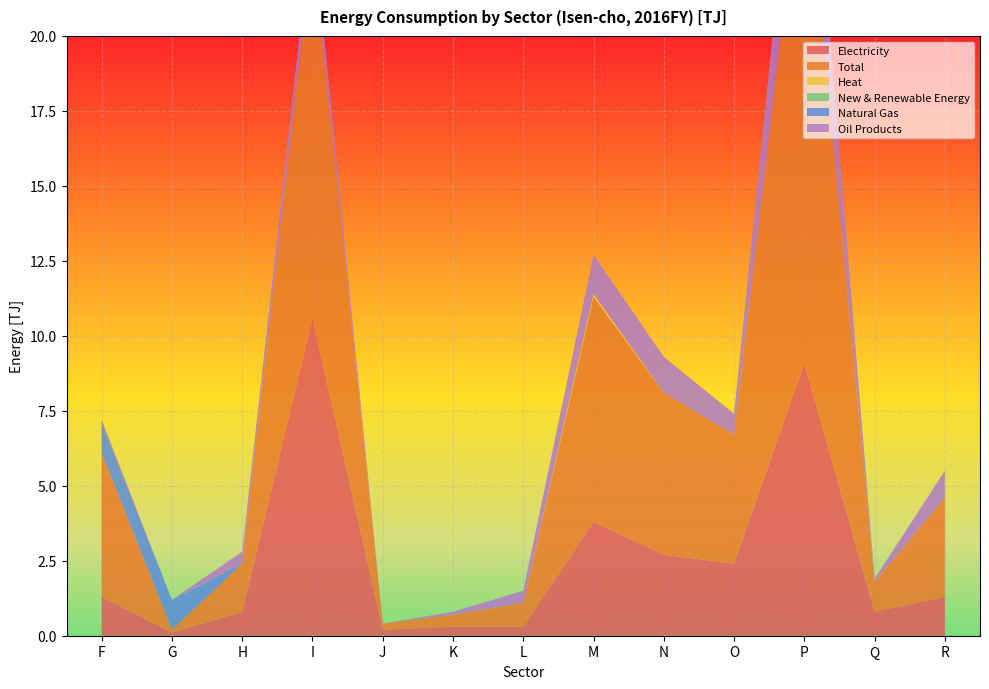

Reading left to right, what are all the values shown in this chart?

Electricity: F=1.3	G=0.1	H=0.8	I=10.6	J=0.2	K=0.3	L=0.3	M=3.8	N=2.7	O=2.4	P=9.1	Q=0.8	R=1.3
Total: F=4.8	G=0.1	H=1.6	I=12.4	J=0.2	K=0.4	L=0.8	M=7.5	N=5.4	O=4.3	P=17.6	Q=1.0	R=3.3
Heat: F=0.0	G=0.0	H=0.0	I=0.0	J=0.0	K=0.0	L=0.0	M=0.1	N=0.0	O=0.0	P=0.0	Q=0.0	R=0.0
New & Renewable Energy: F=0.0	G=0.0	H=0.0	I=0.0	J=0.0	K=0.0	L=0.0	M=0.0	N=0.0	O=0.0	P=0.0	Q=0.0	R=0.0
Natural Gas: F=1.0	G=1.0	H=0.0	I=0.0	J=0.0	K=0.0	L=0.0	M=0.0	N=0.0	O=0.0	P=0.0	Q=0.0	R=0.0
Oil Products: F=0.1	G=0.0	H=0.4	I=0.9	J=0.0	K=0.1	L=0.4	M=1.3	N=1.2	O=0.7	P=3.7	Q=0.1	R=0.9